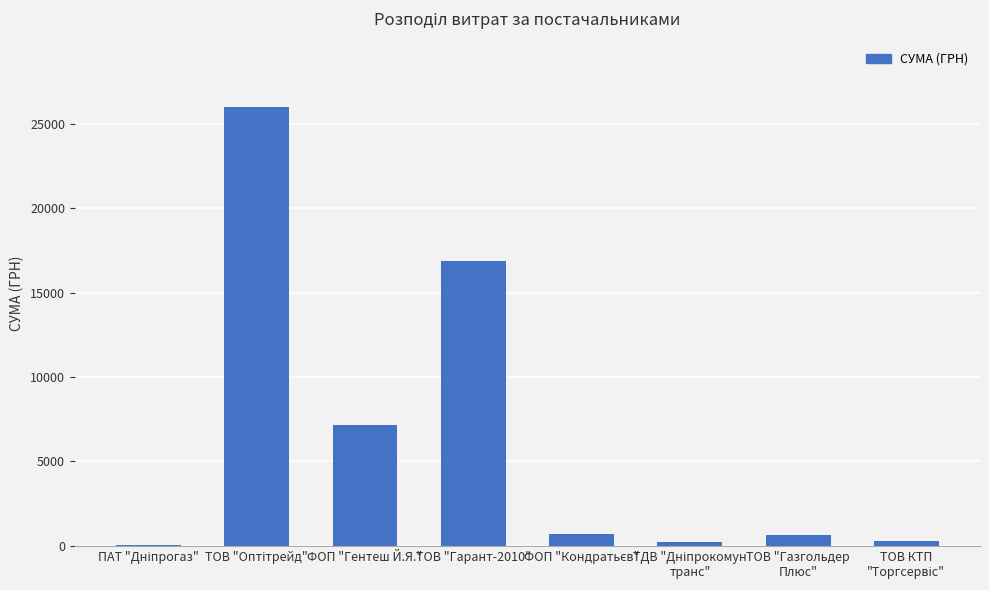

The value at ТОВ "Гарант-2010" is 25007.0. True or false?

False